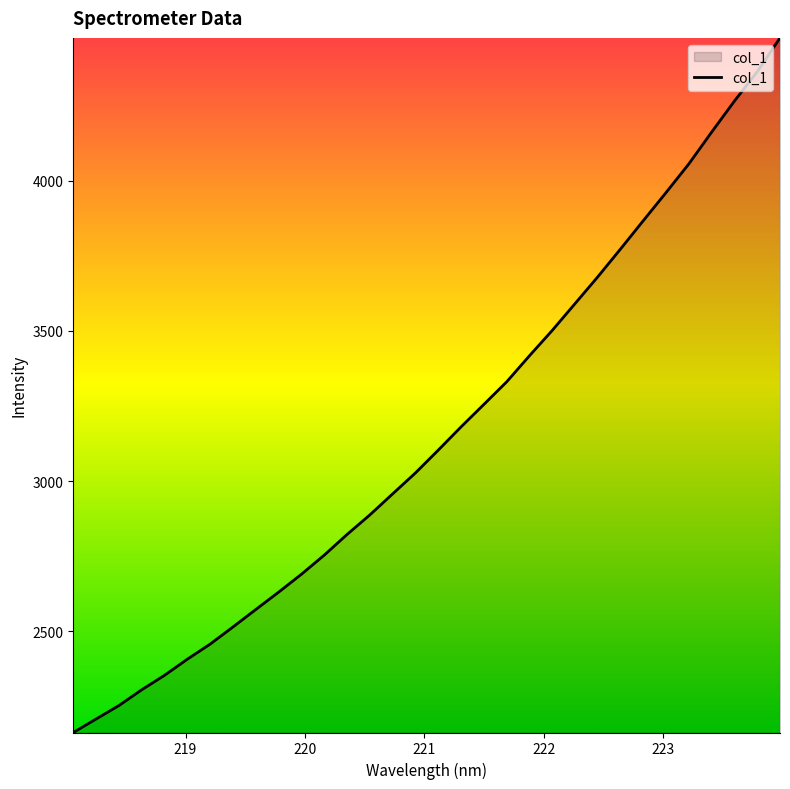

What is the minimum value shown in the chart?

2163.1